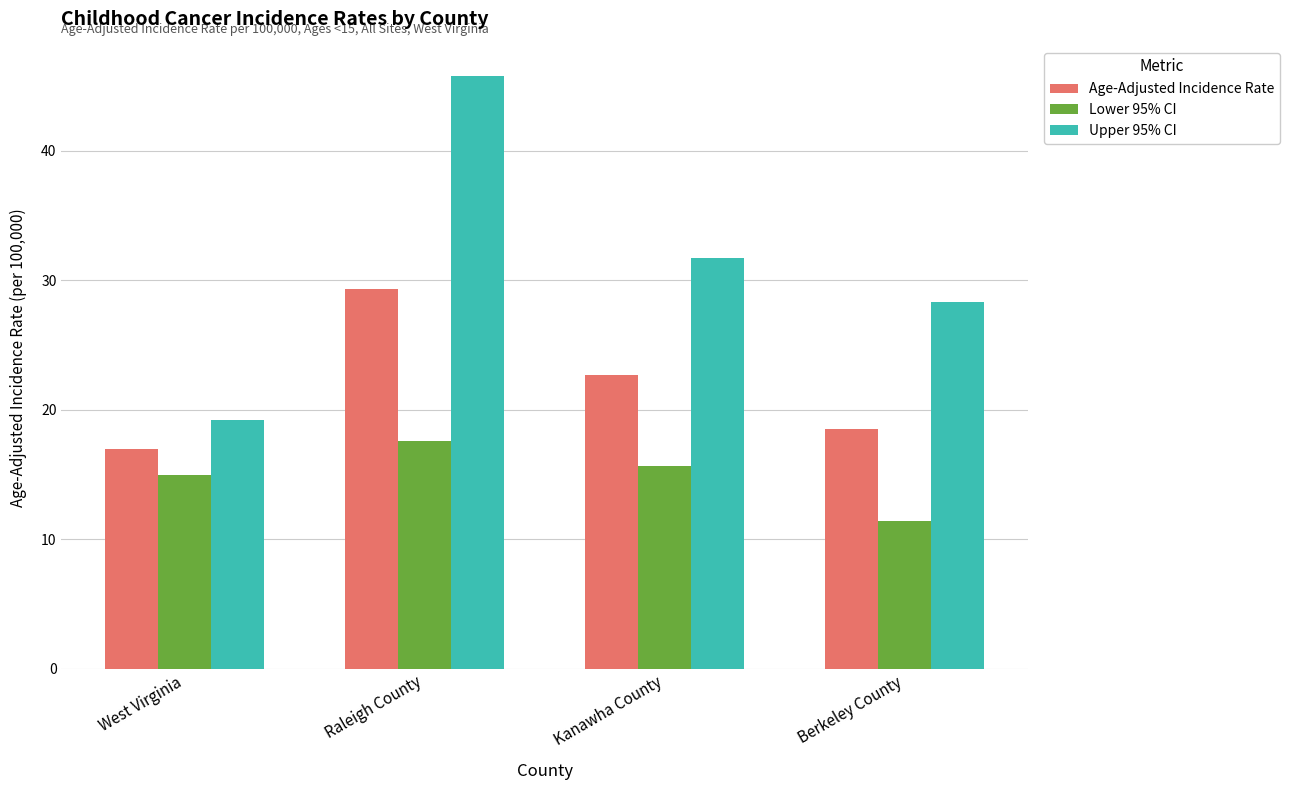

Rank the series by their maximum value, from lowest to highest.

Lower 95% CI, Age-Adjusted Incidence Rate, Upper 95% CI